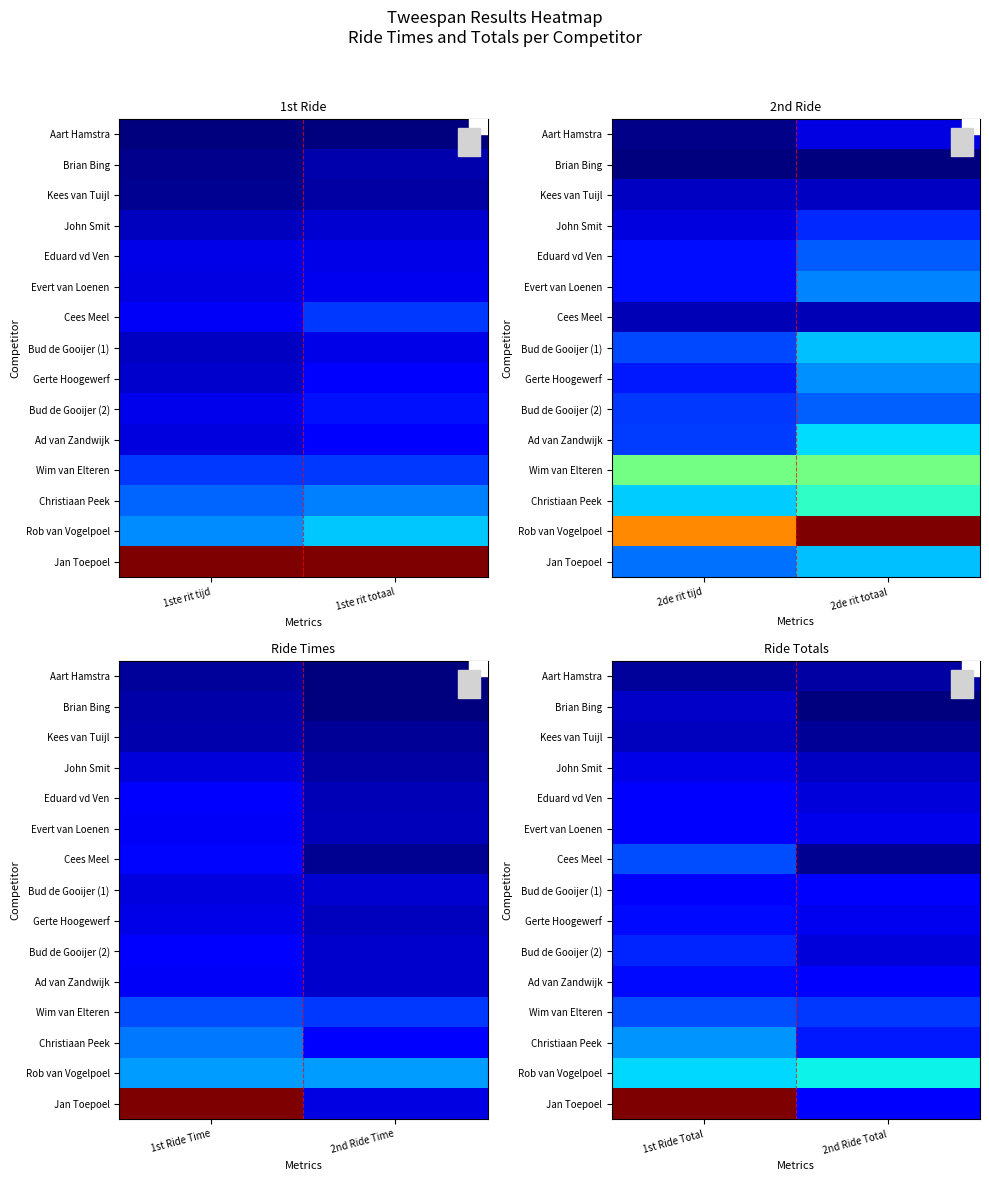

At 1st Ride Total, list the series in order from smallest to largest.

Aart Hamstra, Kees van Tuijl, Brian Bing, John Smit, Bud de Gooijer (1), Eduard vd Ven, Evert van Loenen, Gerte Hoogewerf, Ad van Zandwijk, Bud de Gooijer (2), Wim van Elteren, Cees Meel, Christiaan Peek, Rob van Vogelpoel, Jan Toepoel